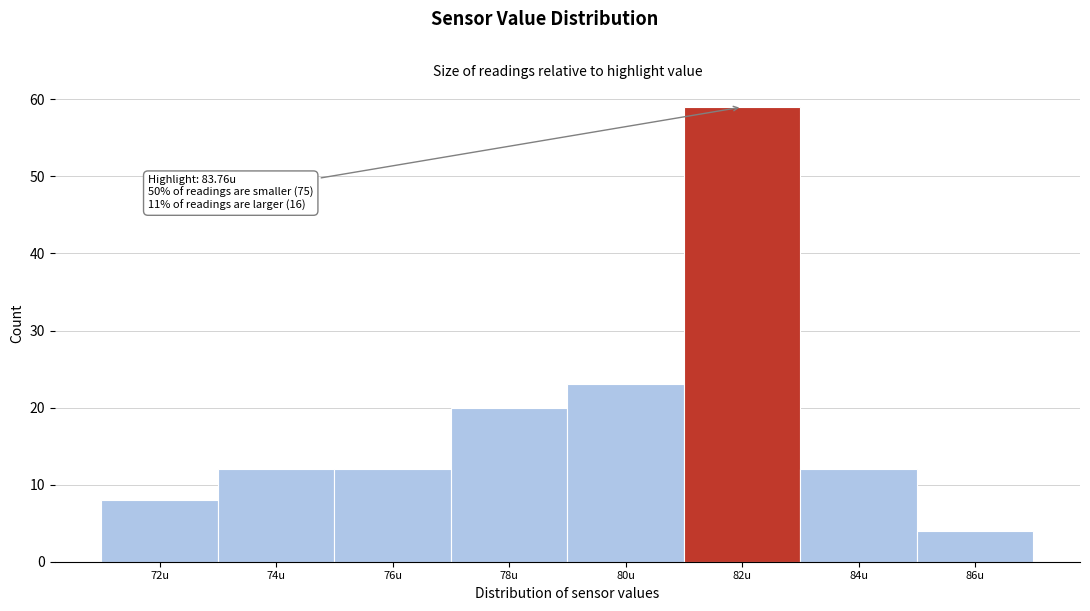

Reading left to right, list all the values displayed in this chart.

72u=8	74u=12	76u=12	78u=20	80u=23	82u=59	84u=12	86u=4